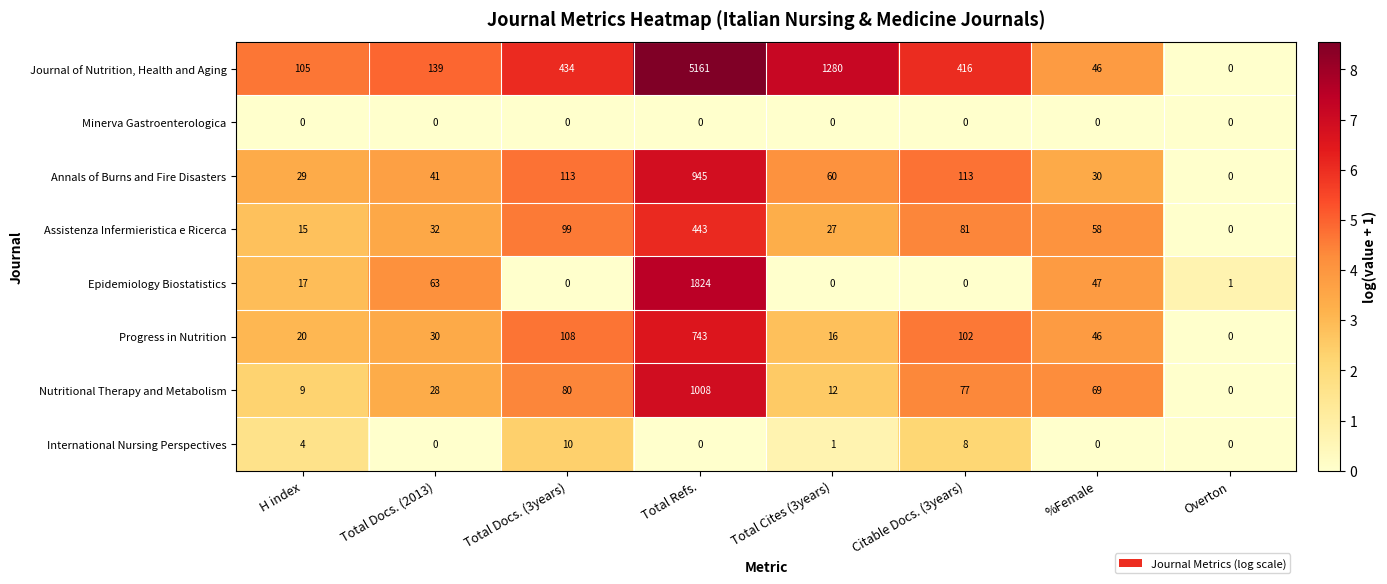

At which label is Nutritional Therapy and Metabolism closest to 504?

Total Docs. (3years)